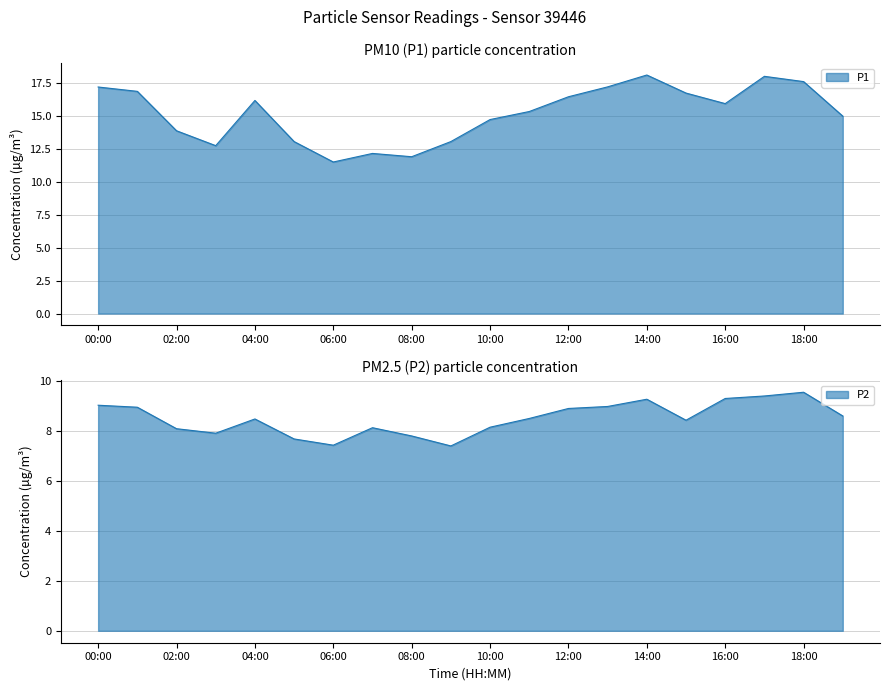

Reading right to left, transcribe all the data shown in this chart.

P1: 15.0	17.6	18.0	15.9	16.7	18.1	17.2	16.4	15.3	14.7	13.1	11.9	12.2	11.5	13.1	16.2	12.7	13.9	16.9	17.2
P2: 8.6	9.6	9.4	9.3	8.4	9.3	9.0	8.9	8.5	8.2	7.4	7.8	8.1	7.4	7.7	8.5	7.9	8.1	8.9	9.0